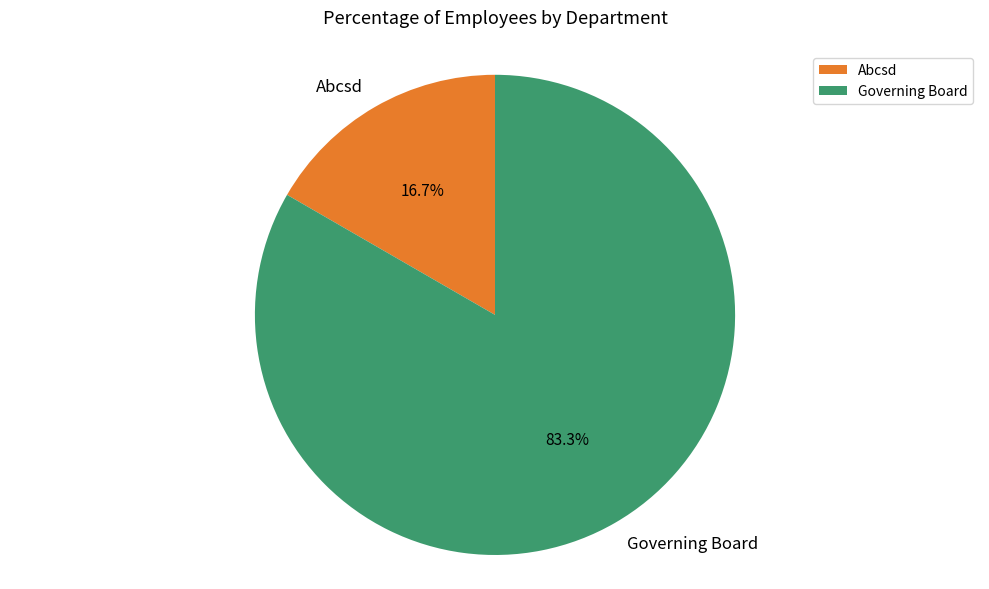

Count the number of slices in the pie.

2